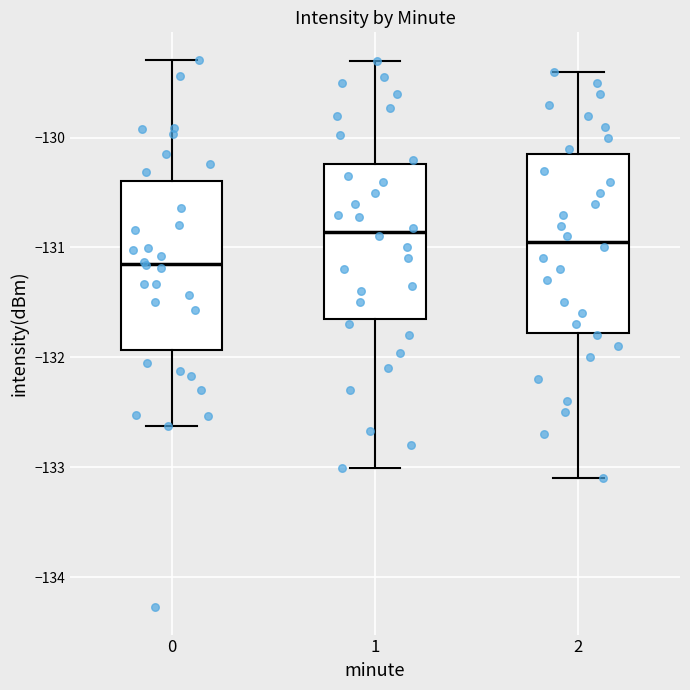

Where does the upper whisker of the box at x = 0 end on the y-axis? The values are not printed on the chart, so give them approximately, as read against the axis.

-129.3